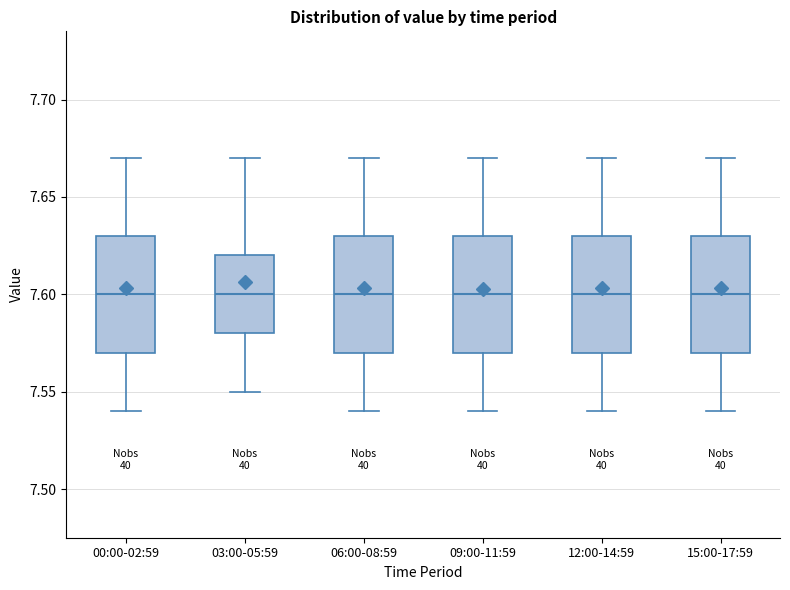

Reading left to right, transcribe this box plot: for each box, give where its median line is, the range the box spans, and where its two whiskers end, as read against the y-axis. The values are not printed on the chart, so give them approximately, as read against the axis.

00:00-02:59: median 7.60, box 7.57 to 7.63, whiskers 7.54 to 7.67
03:00-05:59: median 7.60, box 7.58 to 7.62, whiskers 7.55 to 7.67
06:00-08:59: median 7.60, box 7.57 to 7.63, whiskers 7.54 to 7.67
09:00-11:59: median 7.60, box 7.57 to 7.63, whiskers 7.54 to 7.67
12:00-14:59: median 7.60, box 7.57 to 7.63, whiskers 7.54 to 7.67
15:00-17:59: median 7.60, box 7.57 to 7.63, whiskers 7.54 to 7.67